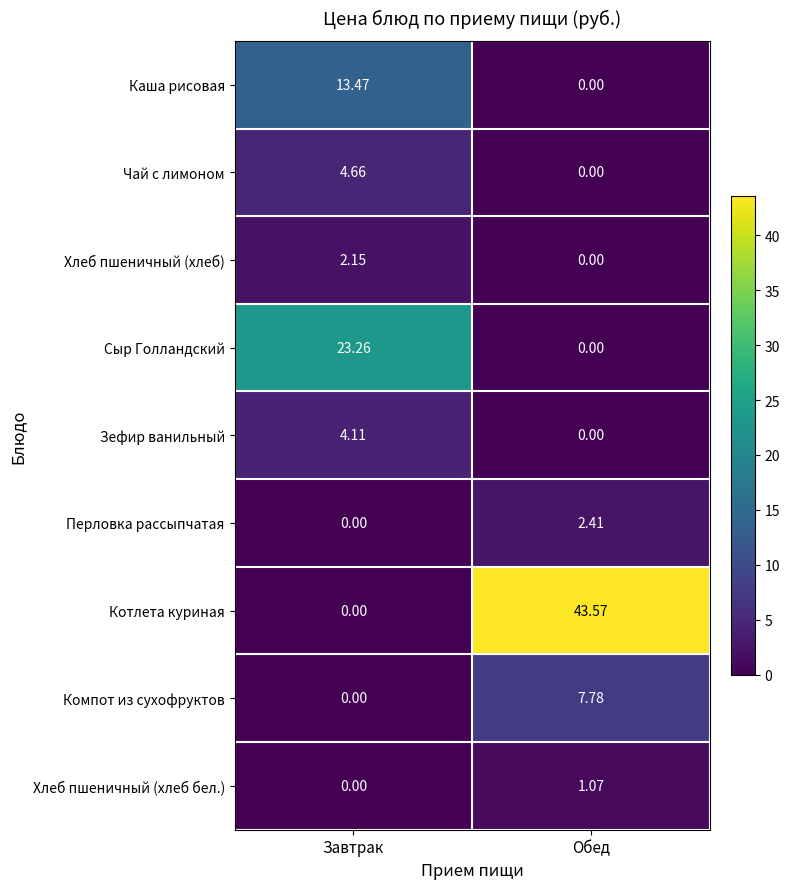

Which series changed the most between Завтрак and Обед?

Котлета куриная